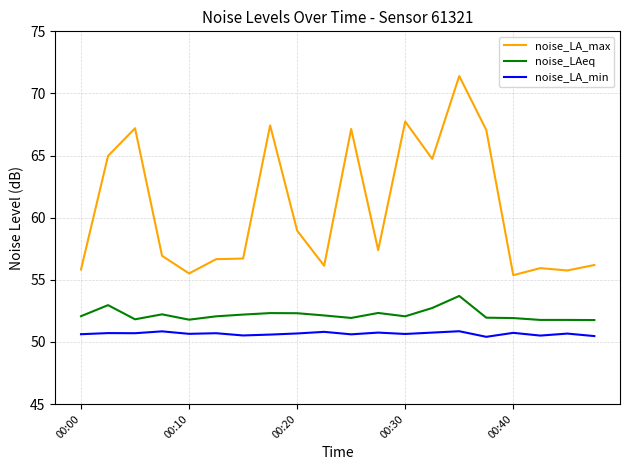

What is the minimum value shown in the chart?

50.4